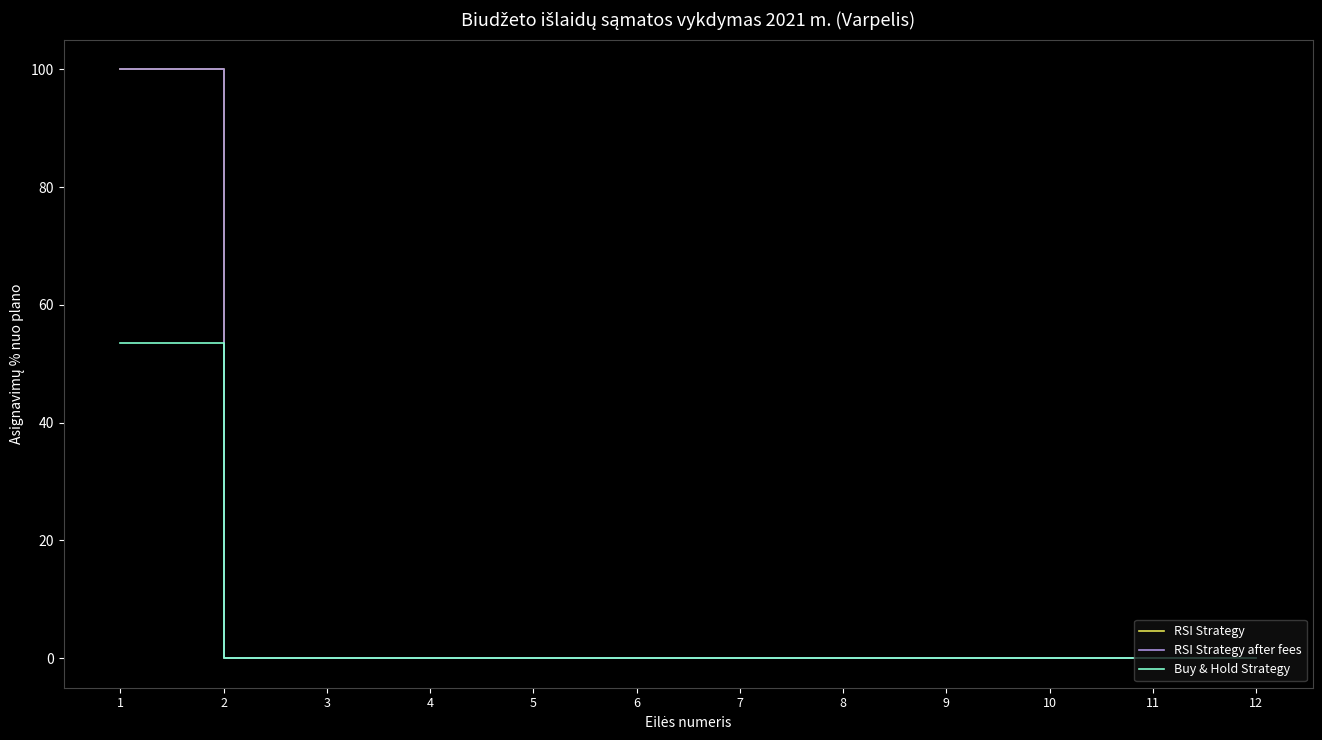

List the series in order of their peak value, highest first.

RSI Strategy, RSI Strategy after fees, Buy & Hold Strategy